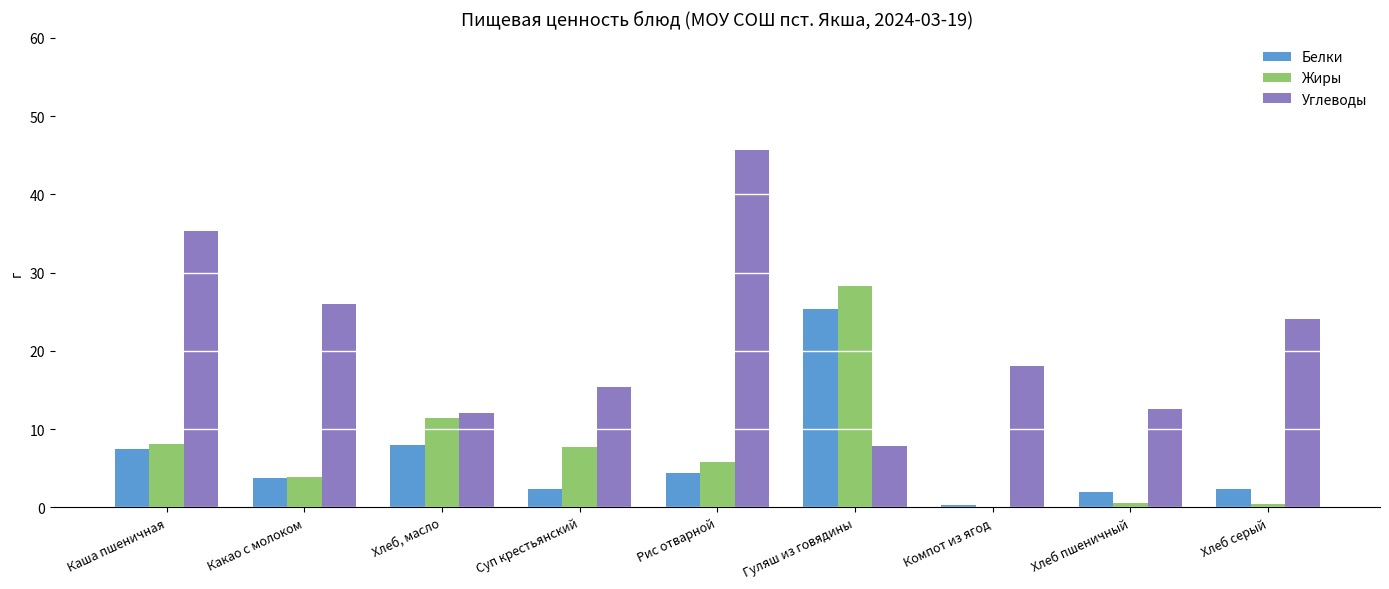

The Углеводы series shows 12.5 at Хлеб пшеничный. True or false?

True